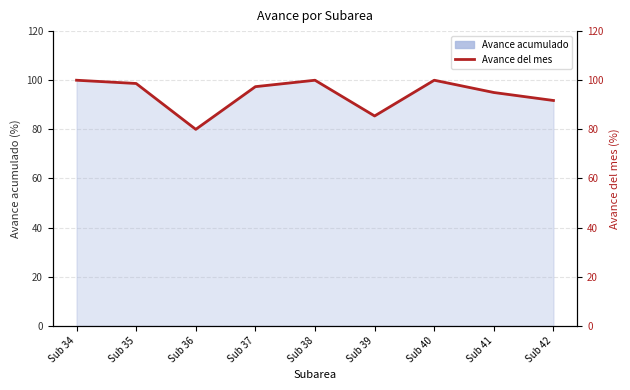

What is the difference between the maximum and minimum values?

20.0